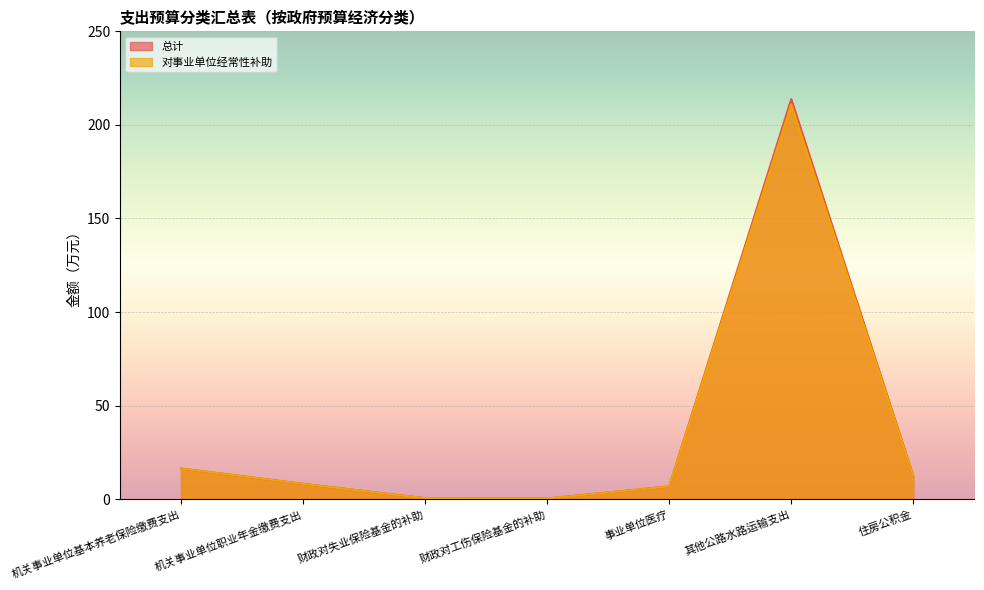

What is the sum of the 总计 values at 事业单位医疗 and 住房公积金?

19.2